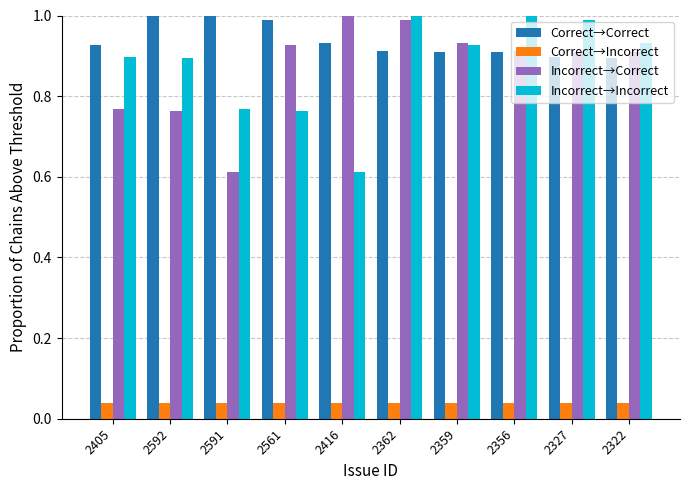

What position from the left is 2356?

8